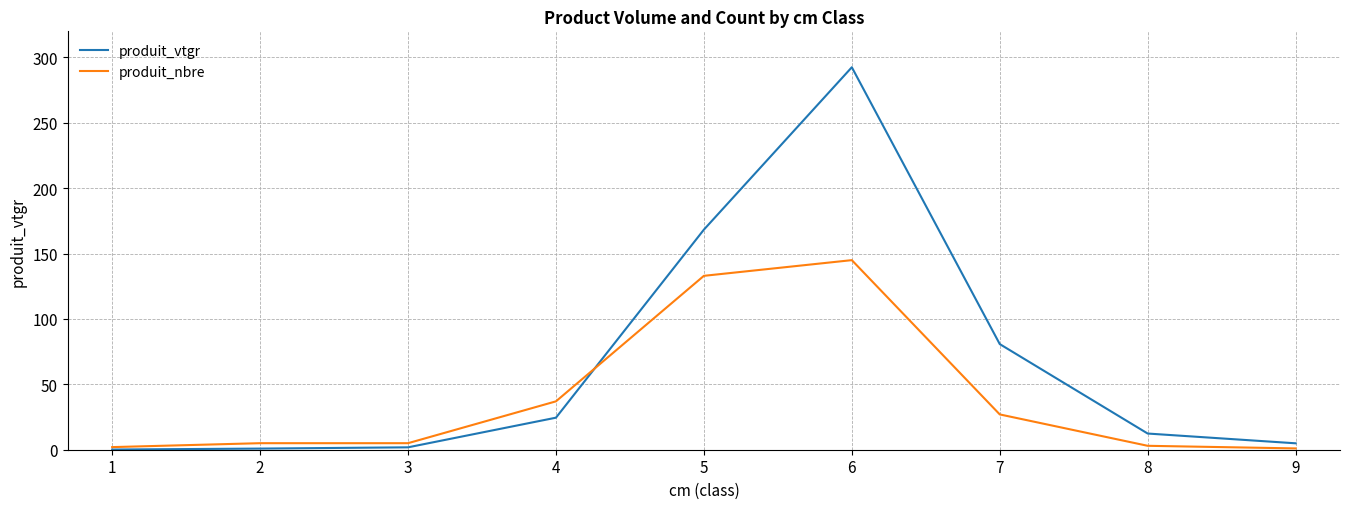

At 7, list the series in order from largest to smallest.

produit_vtgr, produit_nbre